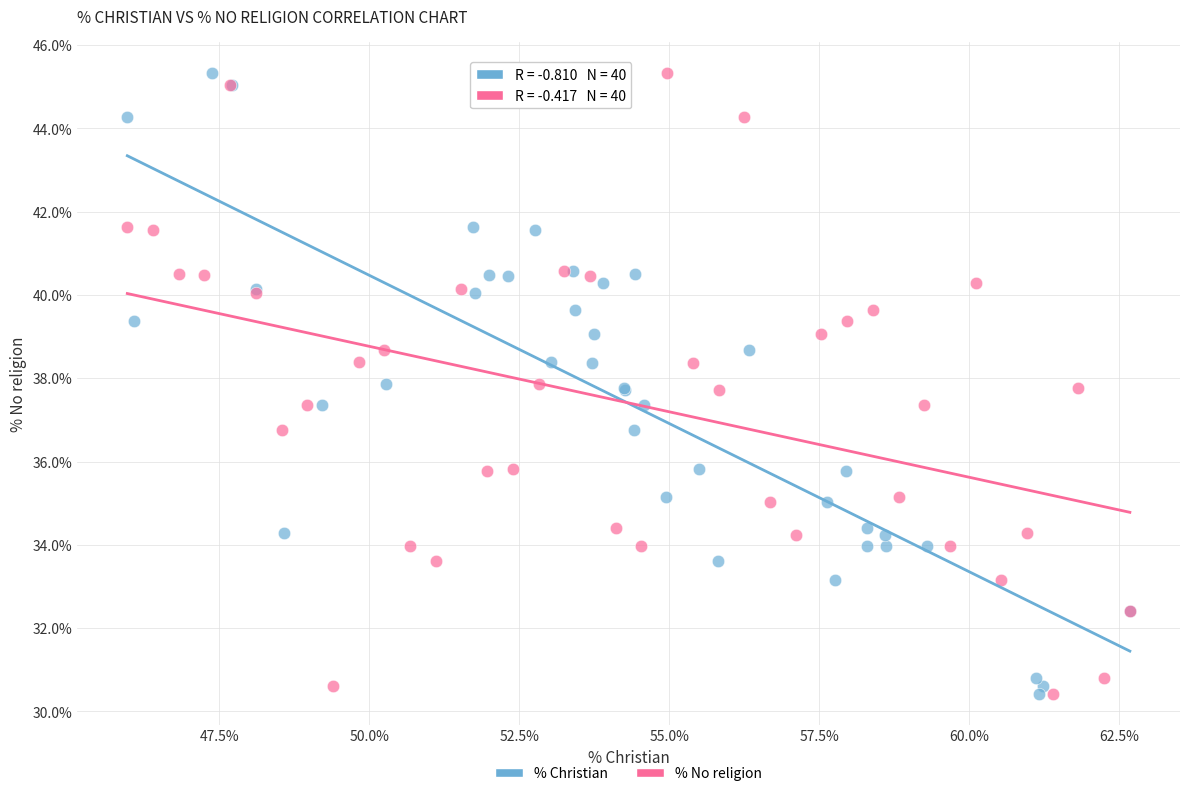

What are all the series names shown in the legend?

% Christian, % No religion